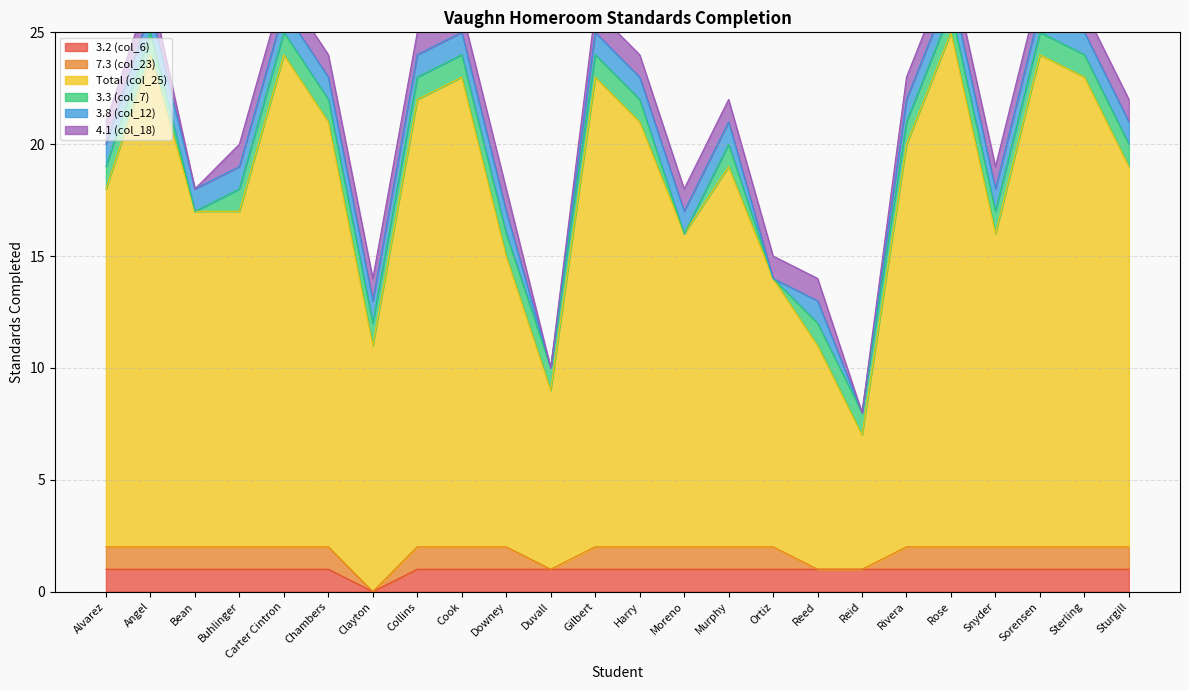

At which category is the sum across all series the highest?

Rose